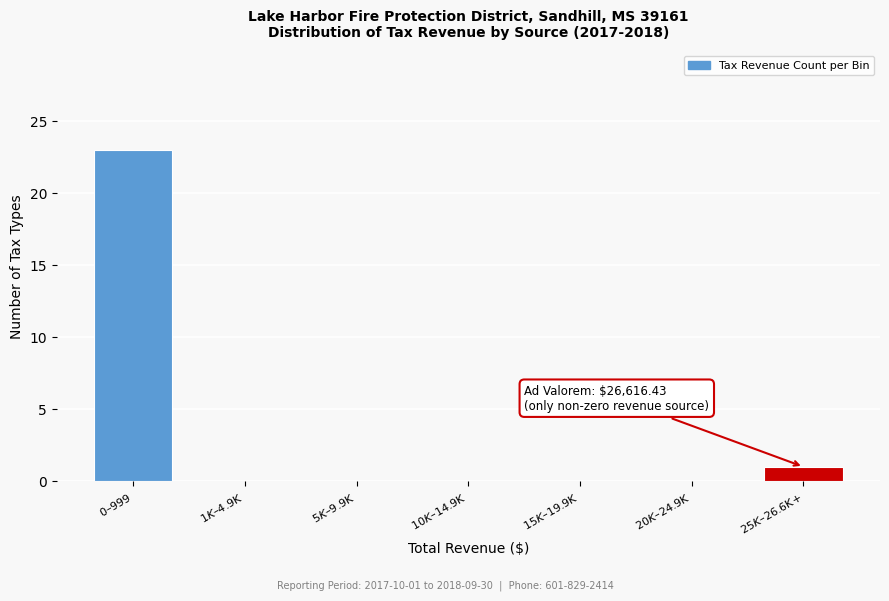

What is the maximum value shown in the chart?

23